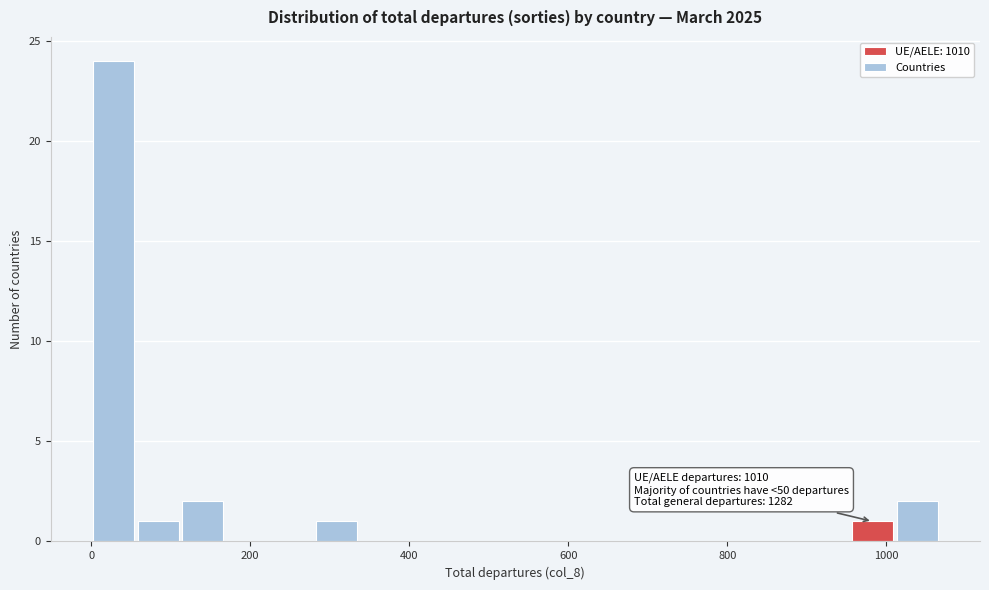

Read against the x-axis, roughly where is the centre of the tallest bar?

20